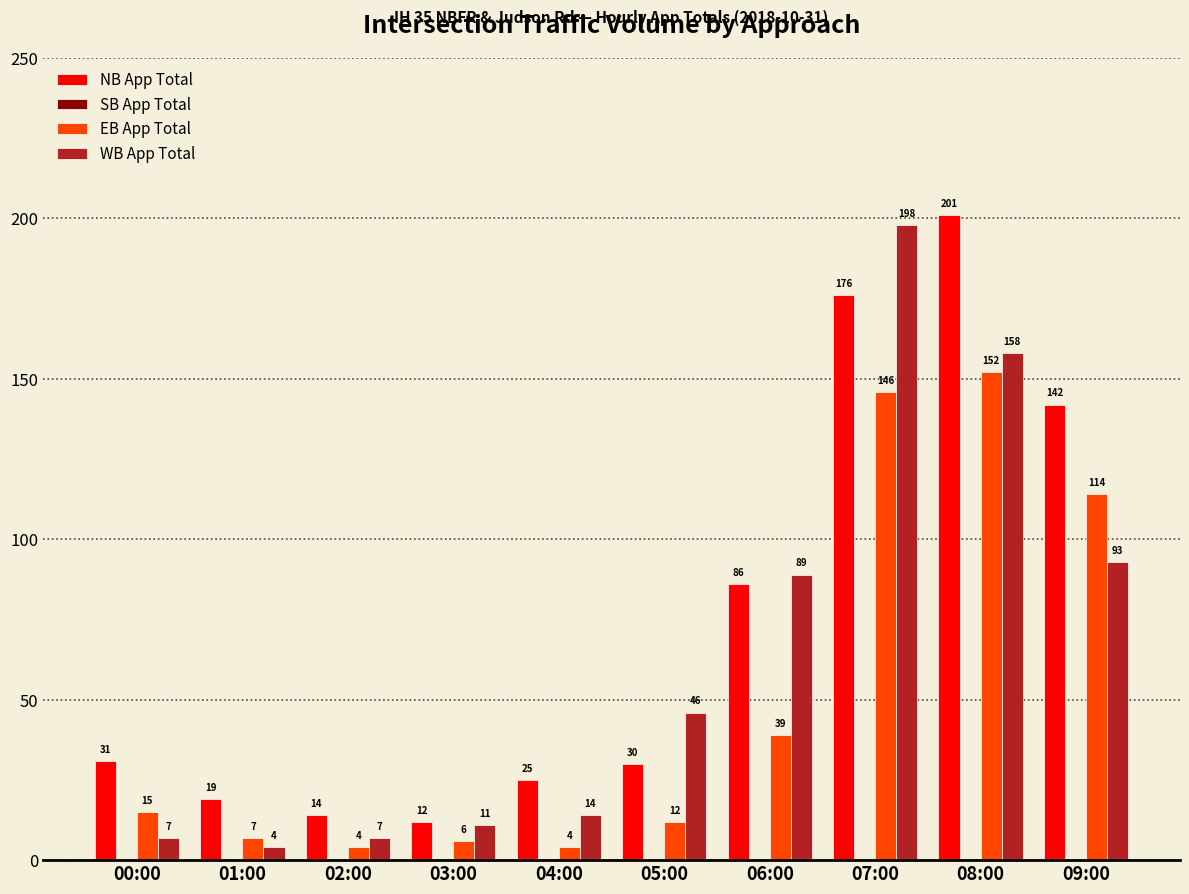

What is the total value across all series at 03:00?

29